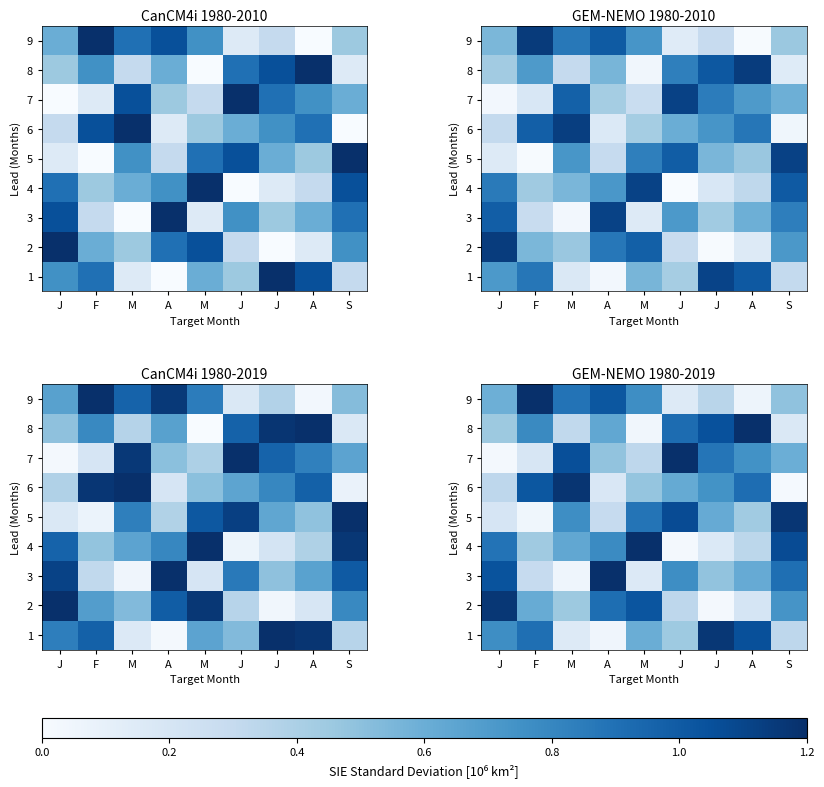

Which series changed the most between A and M?

3